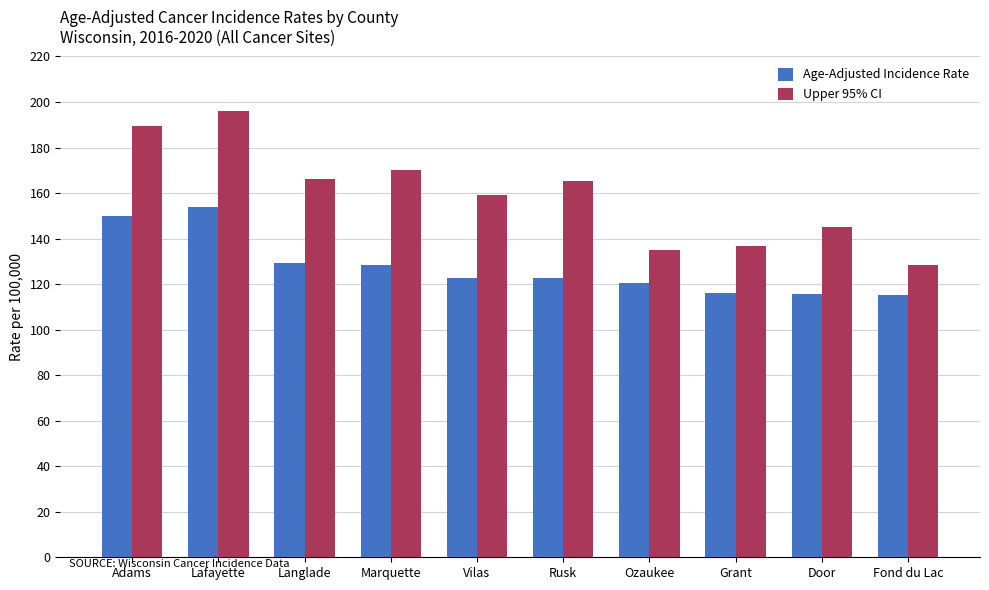

What is the label of the 3rd bar from the right?

Grant